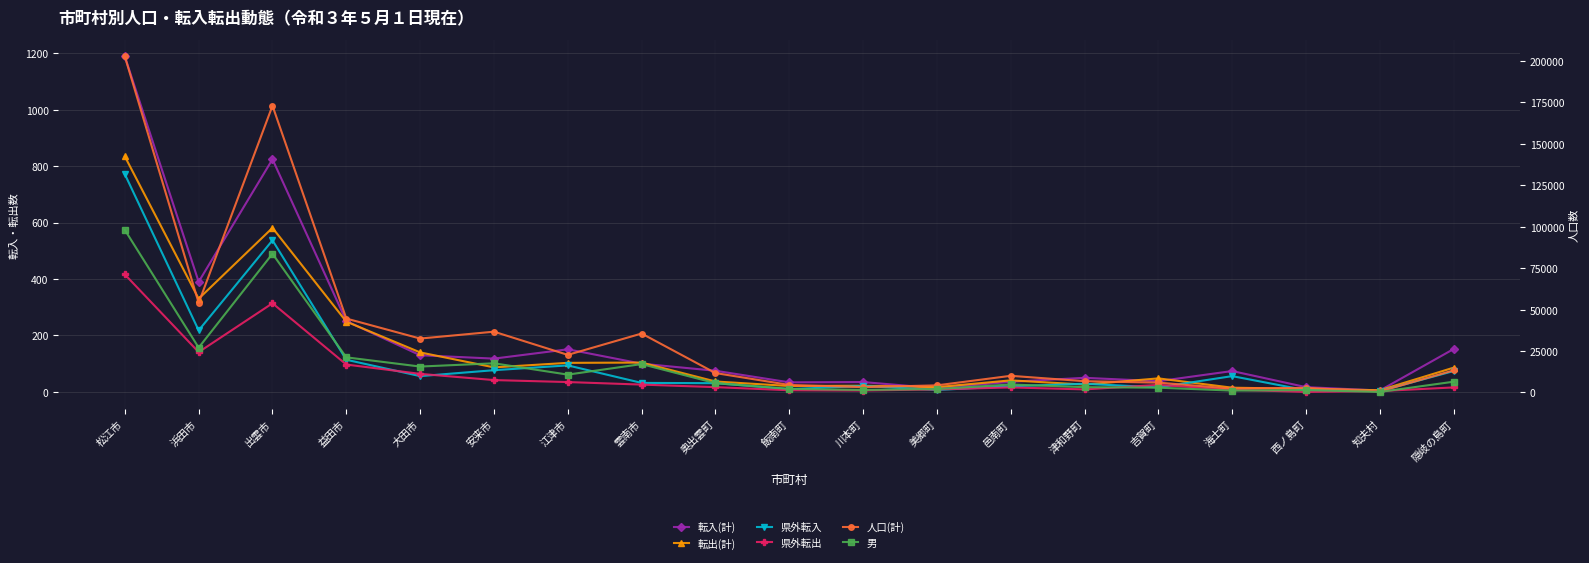

What value does the 男 series have at 西ノ島町, to the nearest 100?

1400